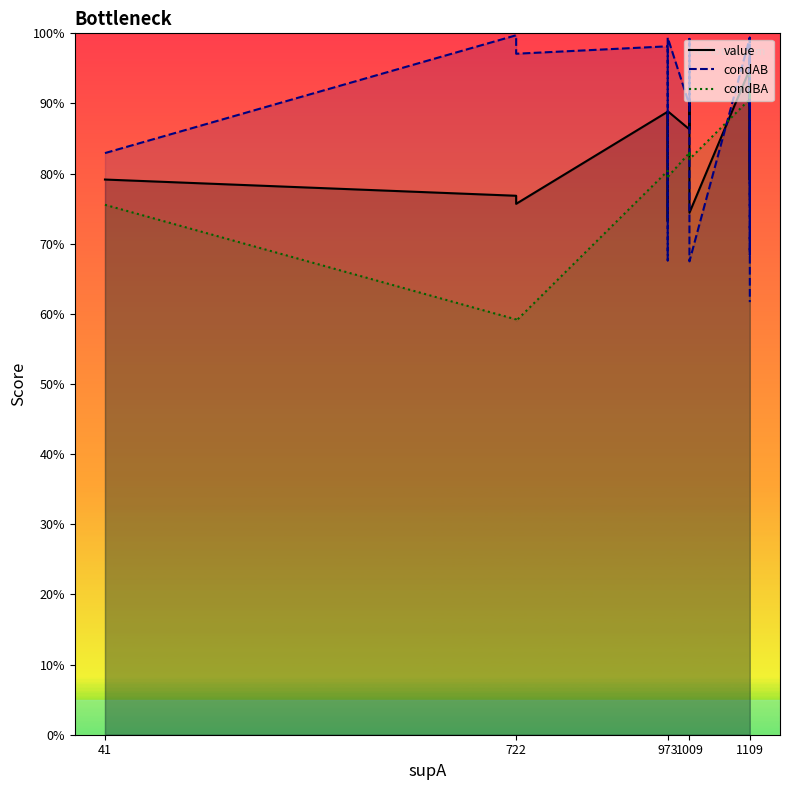

How many condBA values are between 0 and 1?

20